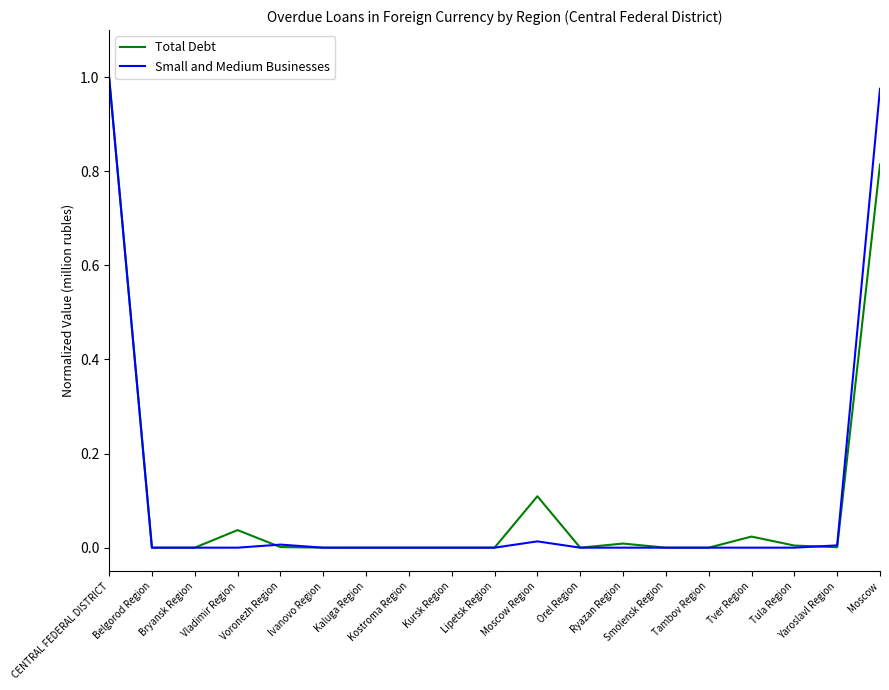

What is the difference between the maximum and second lowest values in the Total Debt series?

1.0